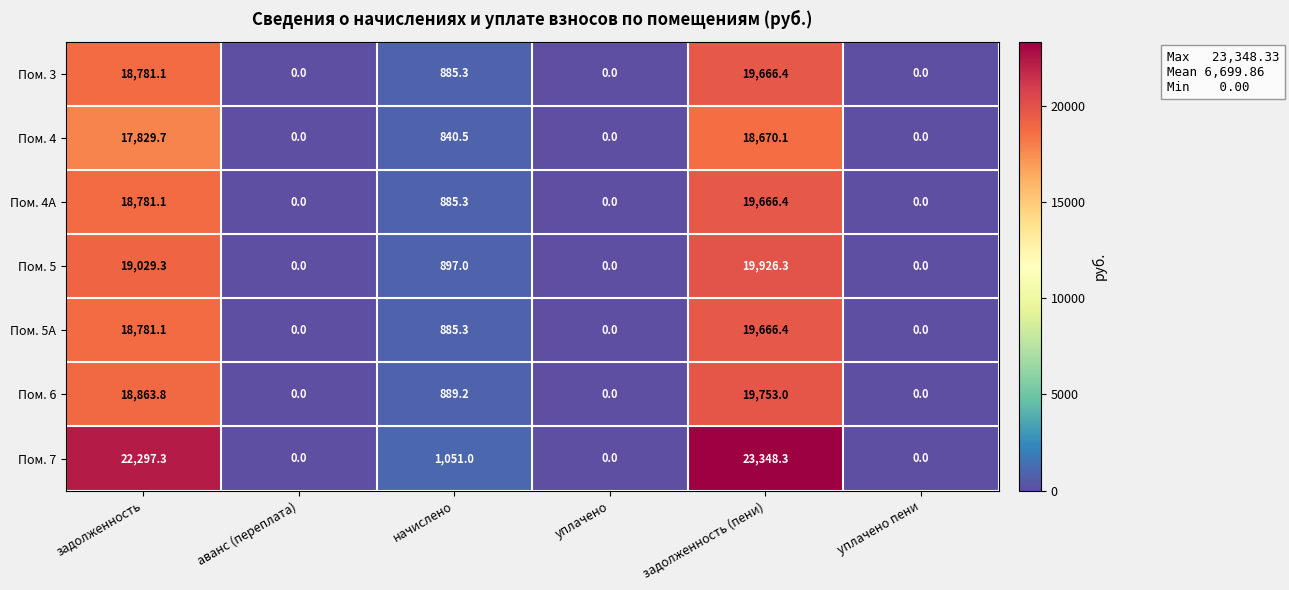

Where does the Пом. 4A series first go above 885?

задолженность